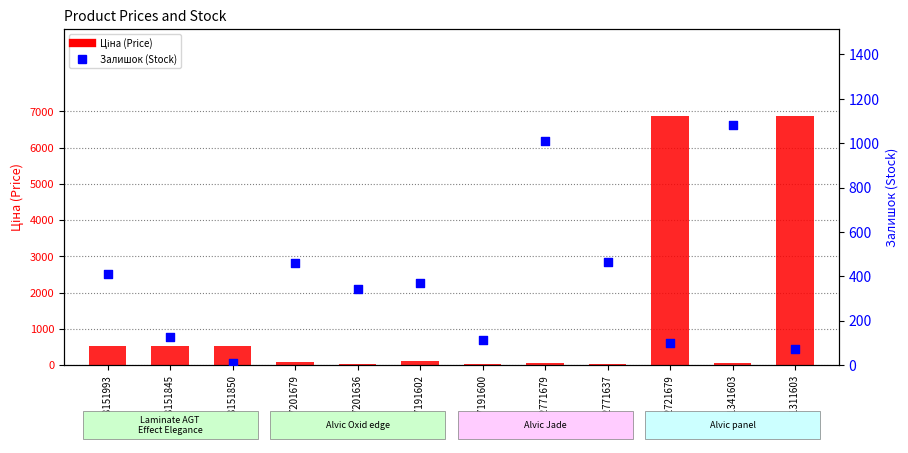

Which series has the largest total across all categories?

Ціна (Price)